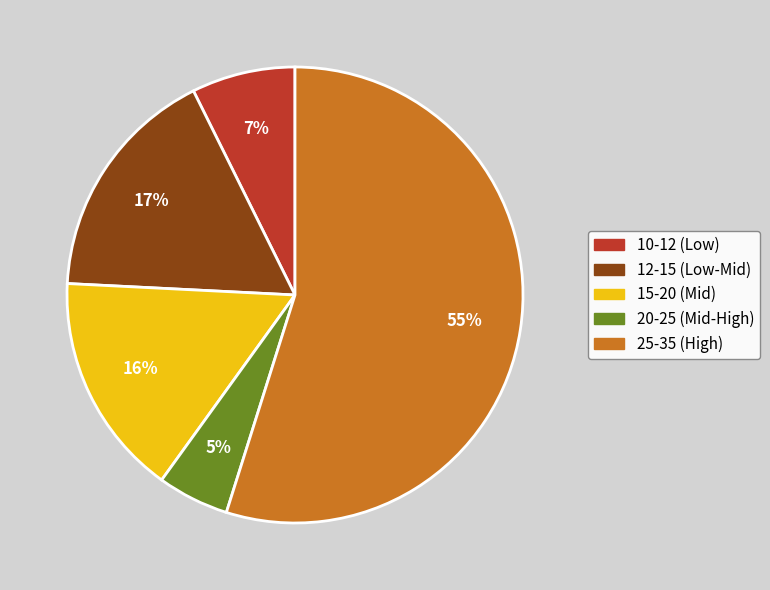

To the nearest percent, what is the average slice percentage?

20%